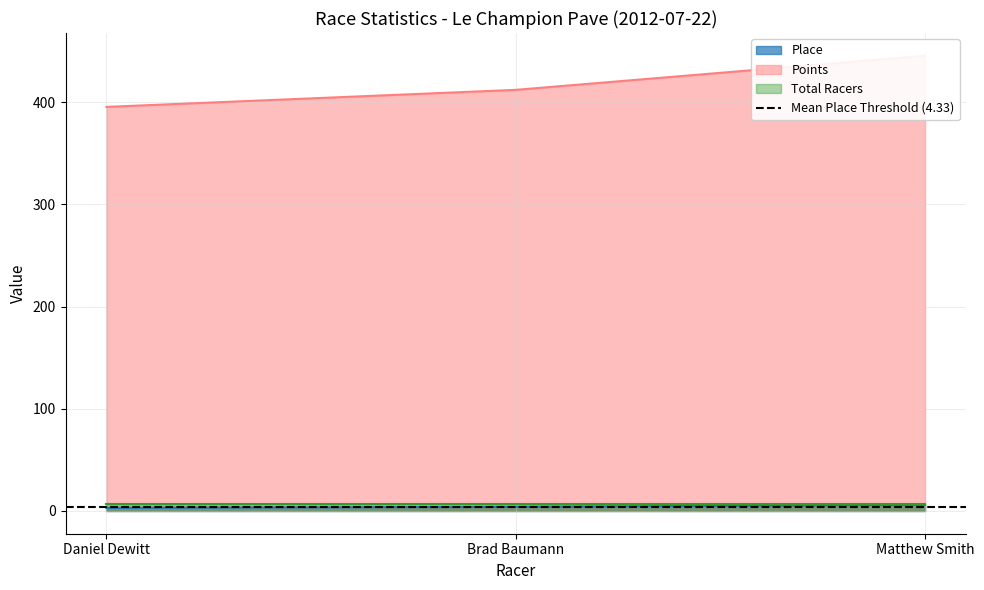

What position from the left is Brad Baumann?

2